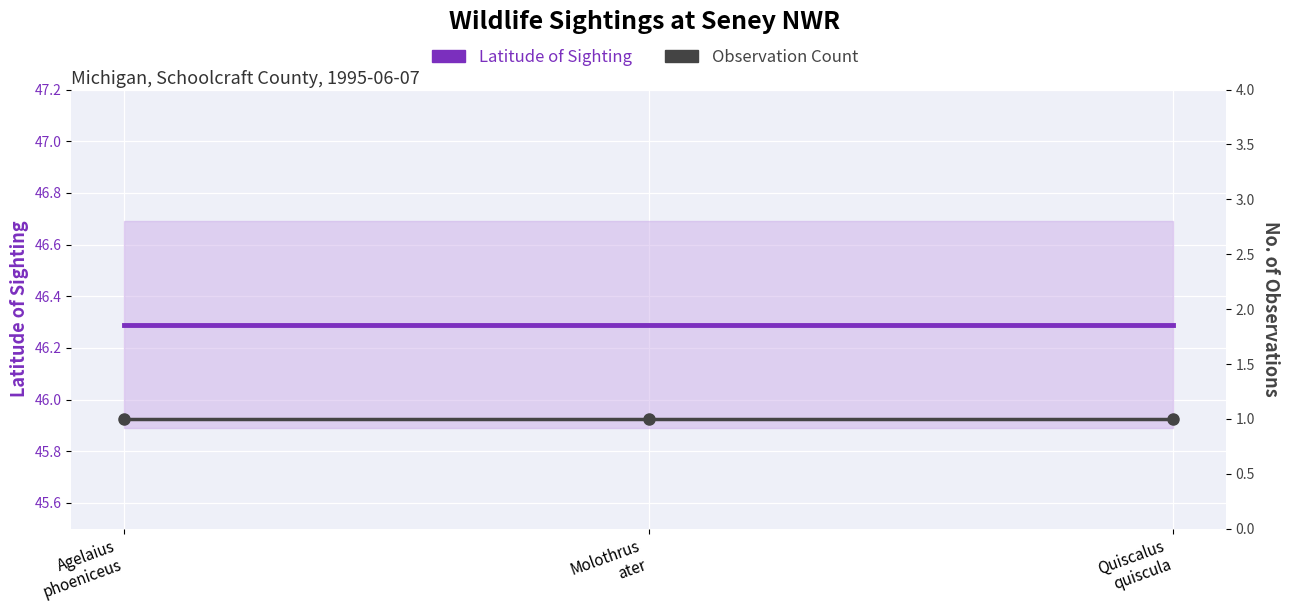

Is this an area chart (filled region under the line)?

No